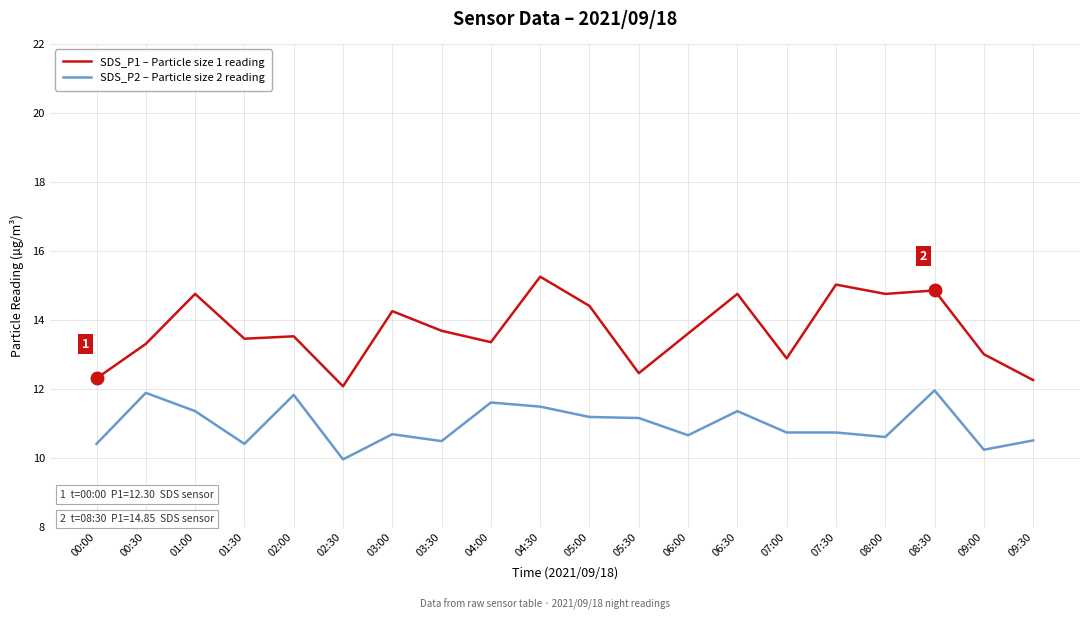

At which label is SDS_P1 – Particle size 1 reading closest to 13?

09:00